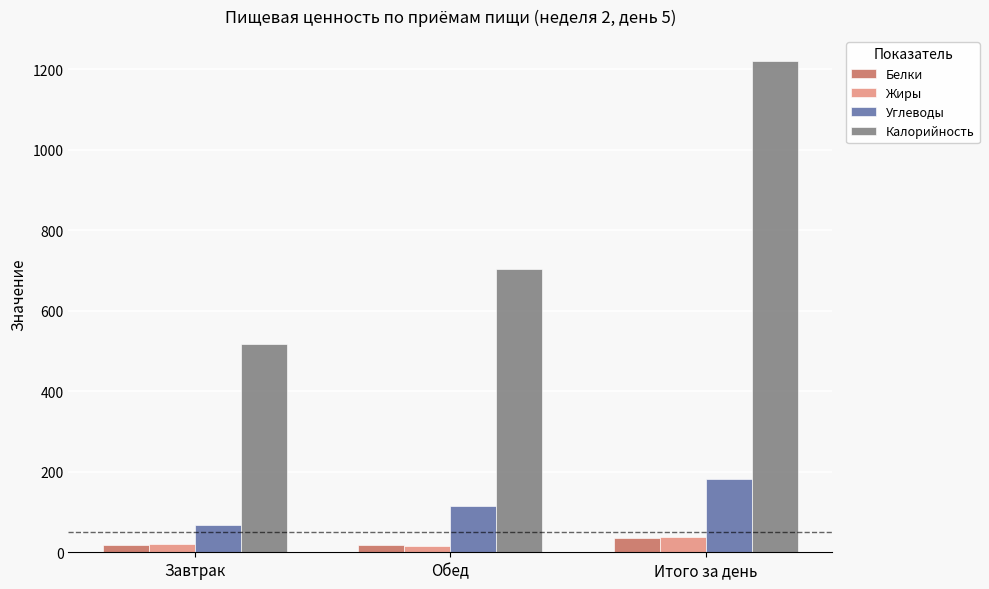

Which series has the largest total across all categories?

Калорийность